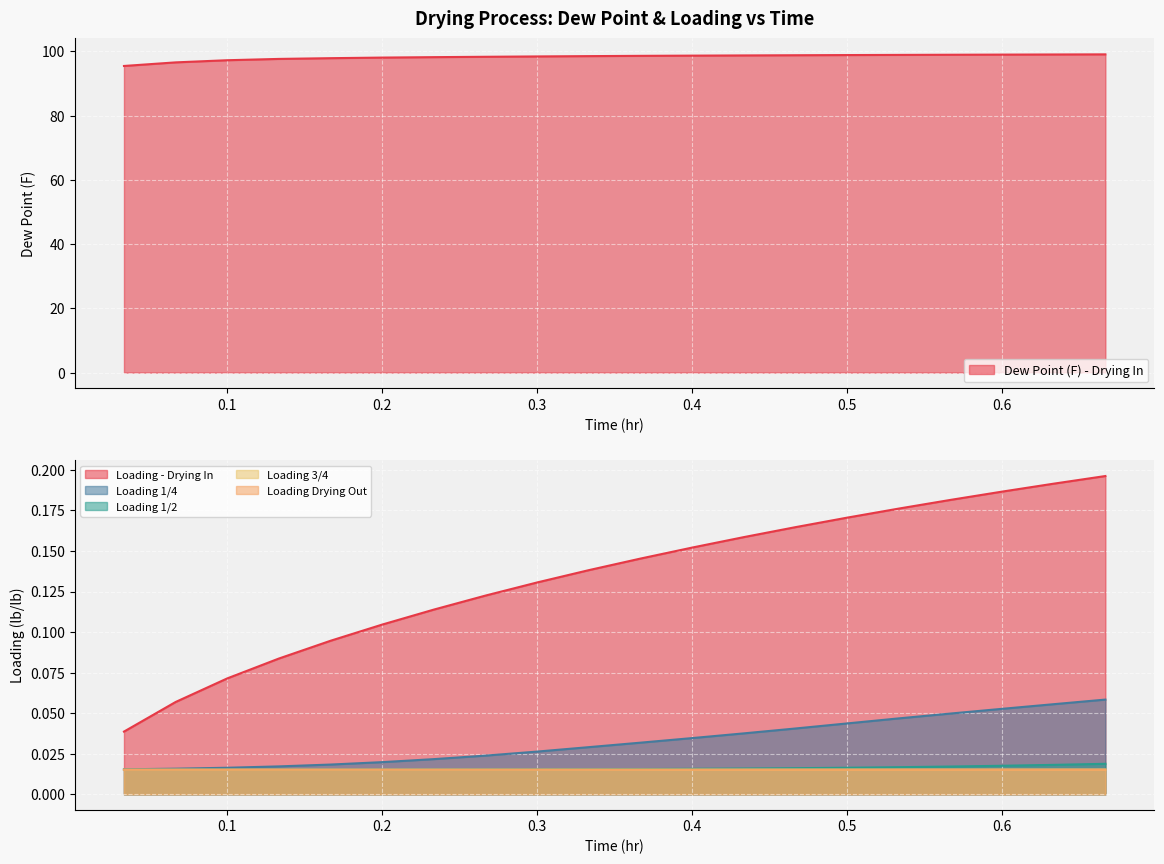

What is the sum of all Loading 1/4 values?

0.7